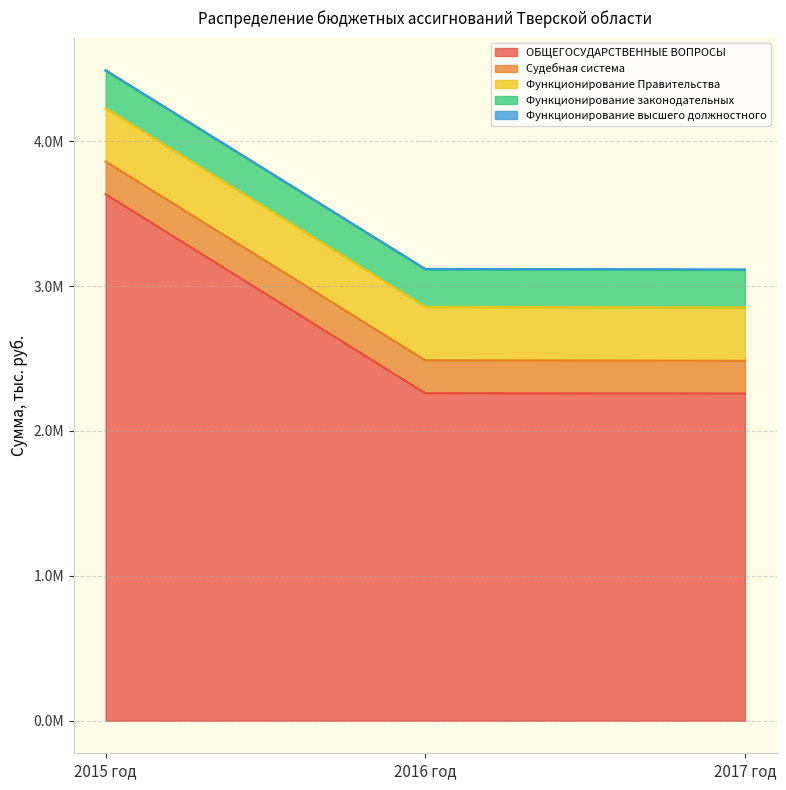

What is the label of the 3rd point from the right?

2015 год